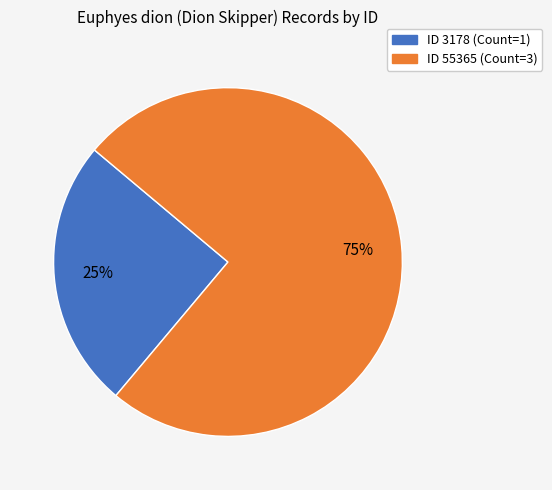

Is there any slice that represents more than half of the pie?

Yes